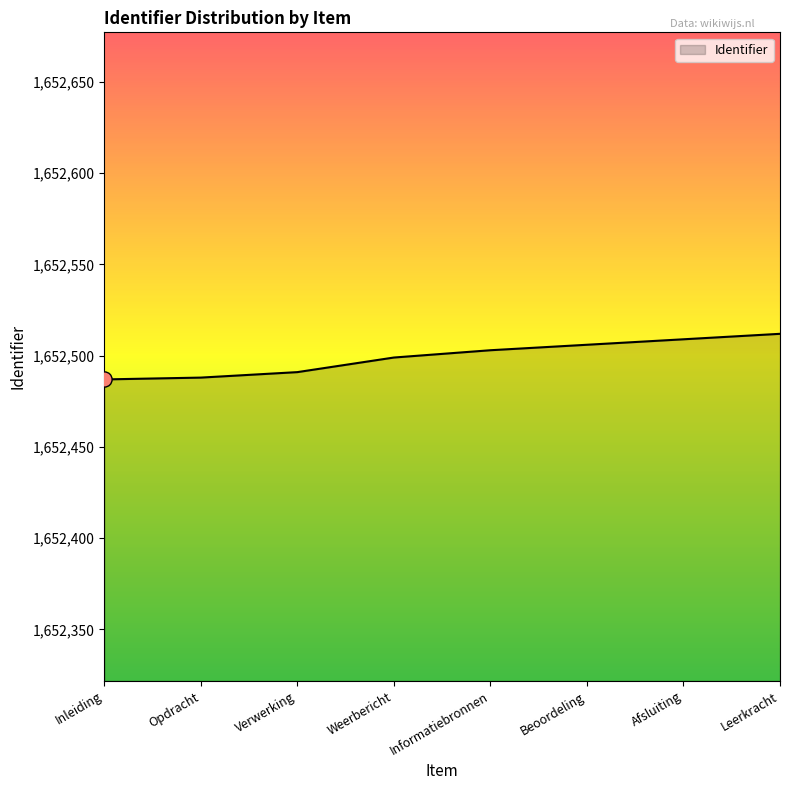

What is the change in value from Weerbericht to Informatiebronnen?

+4